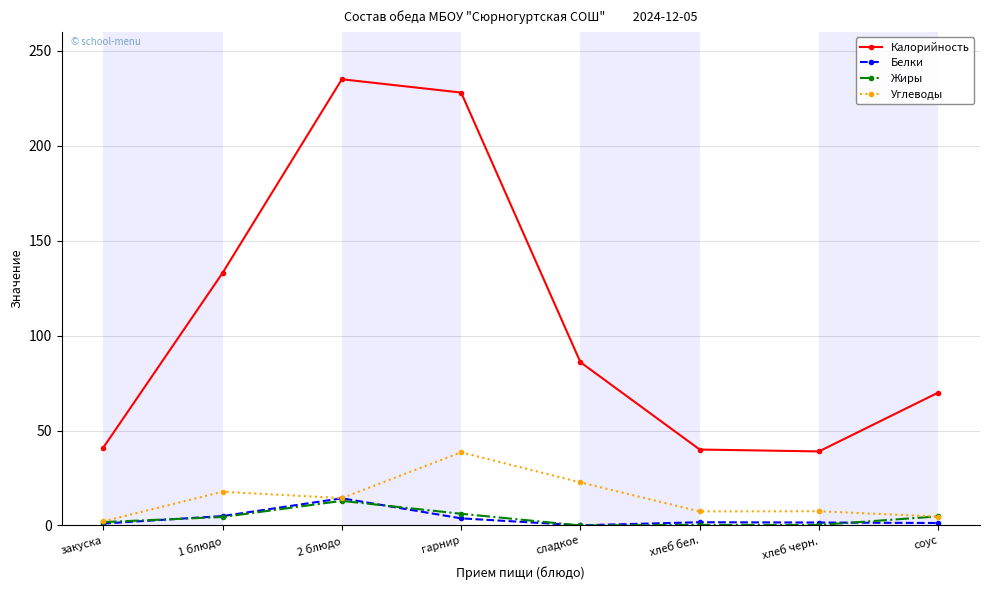

What is the label of the 6th point from the left?

хлеб бел.